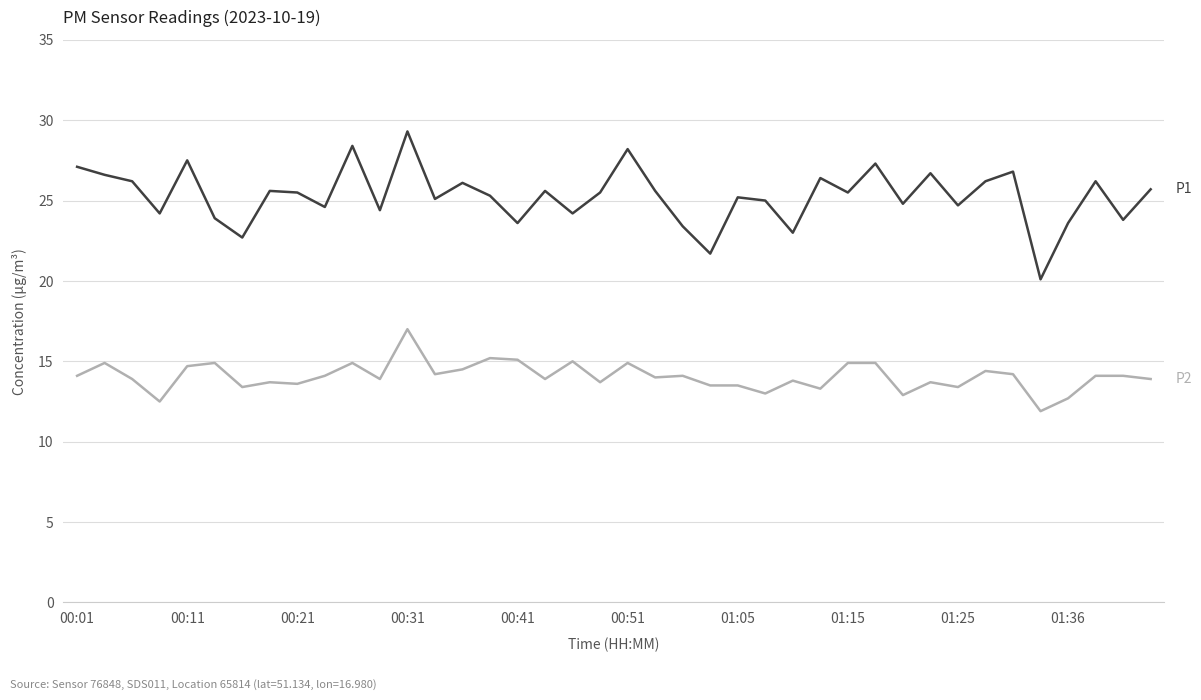

What is the greatest value displayed?

29.3